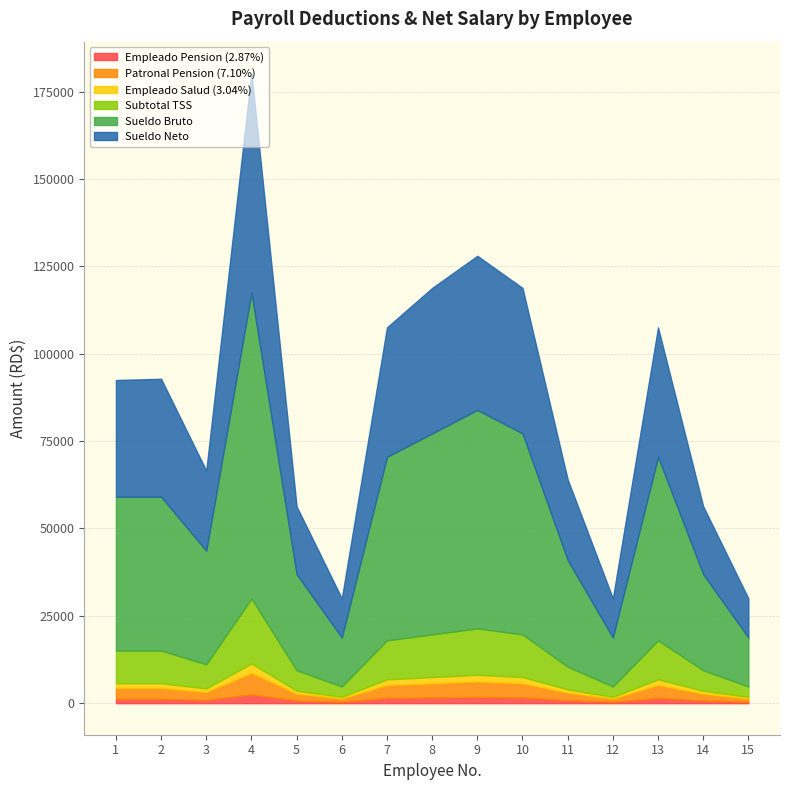

True or false: Sueldo Neto and Empleado Salud (3.04%) intersect in this chart.

False